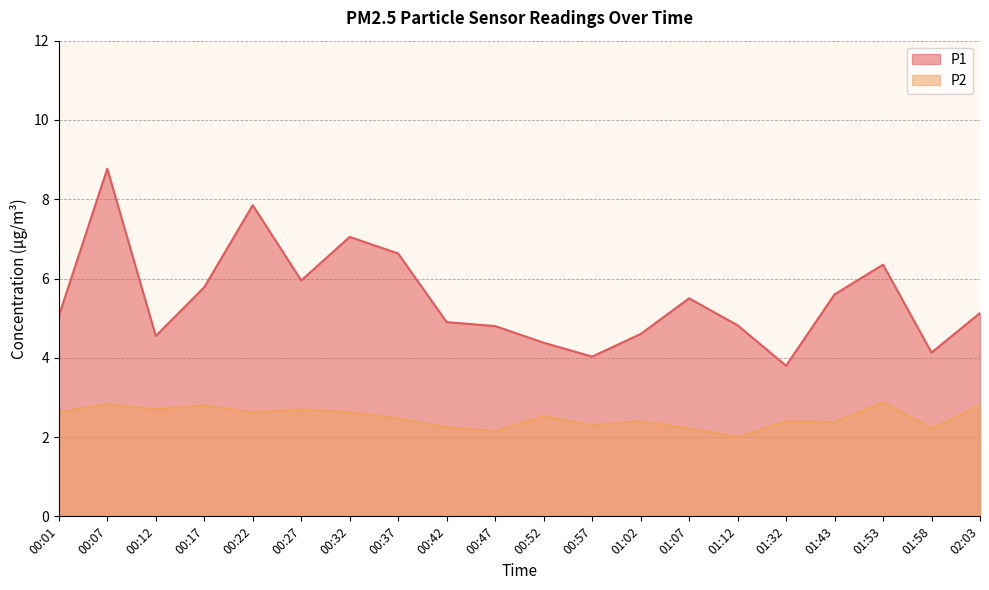

What are all the series names shown in the legend?

P1, P2